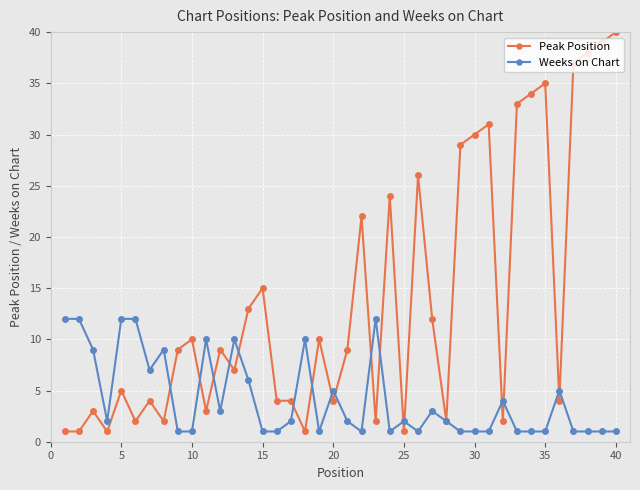

Which series has the largest range (max minus min)?

Peak Position